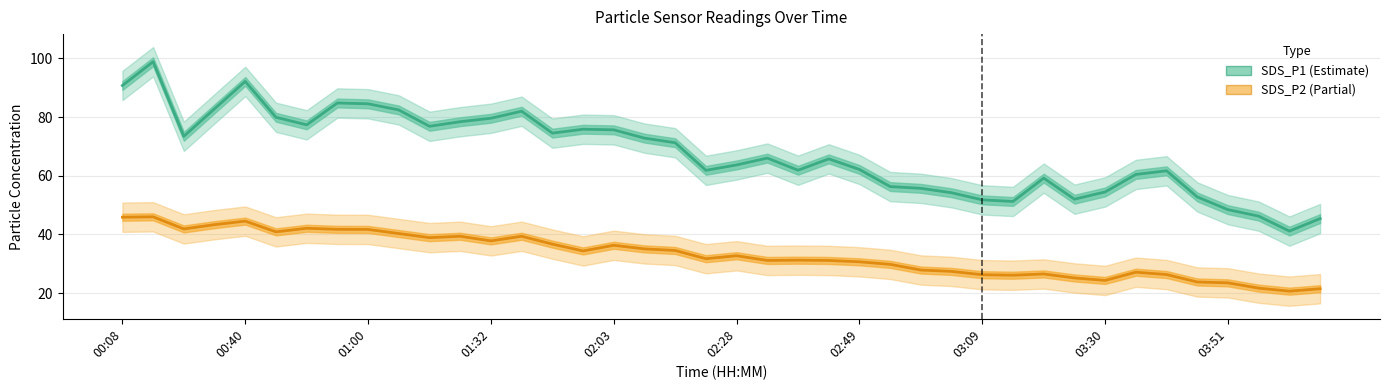

The value of SDS_P2 at 01:53 is 61.6. True or false?

False